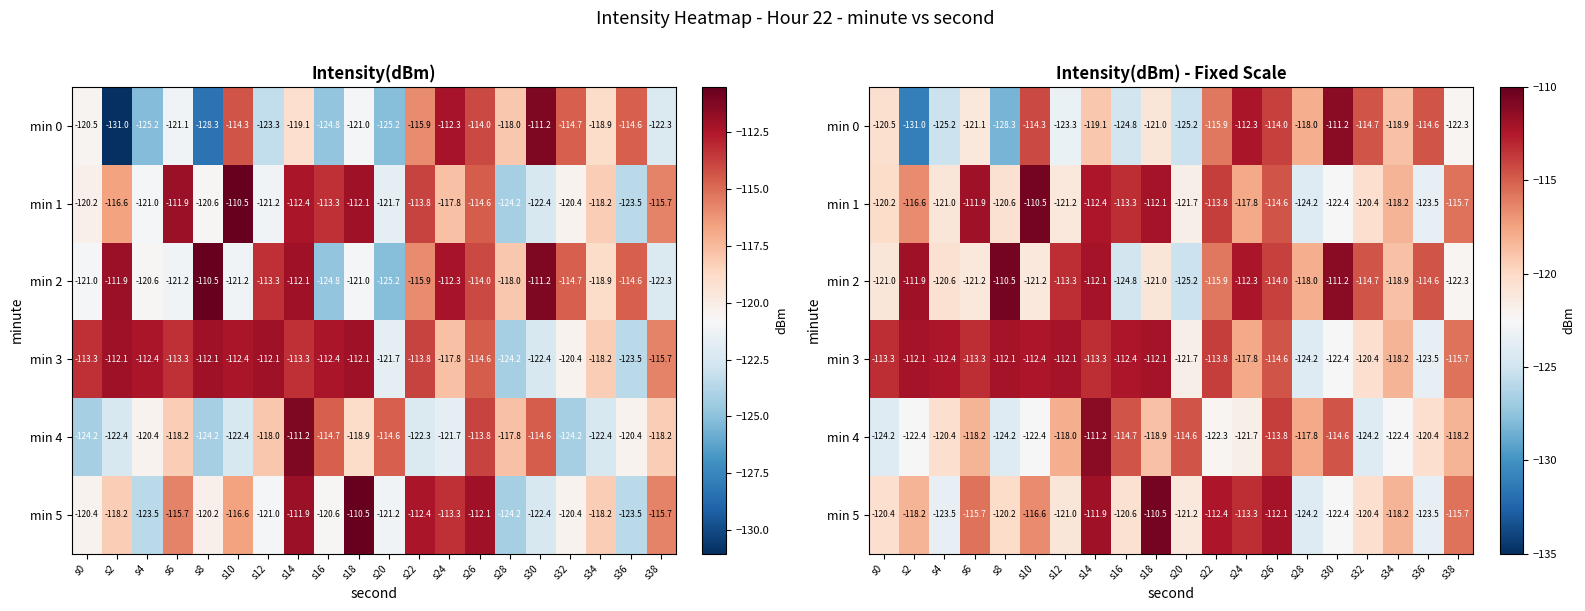

What is the approximate value of min 3 at s18?

-112.1